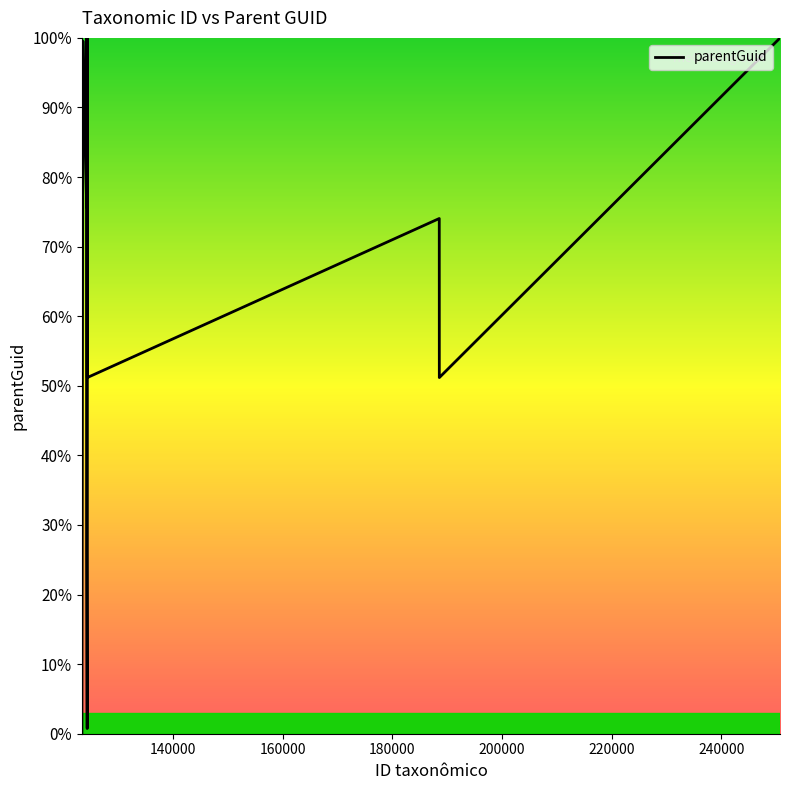

What is the maximum value shown in the chart?

100.0